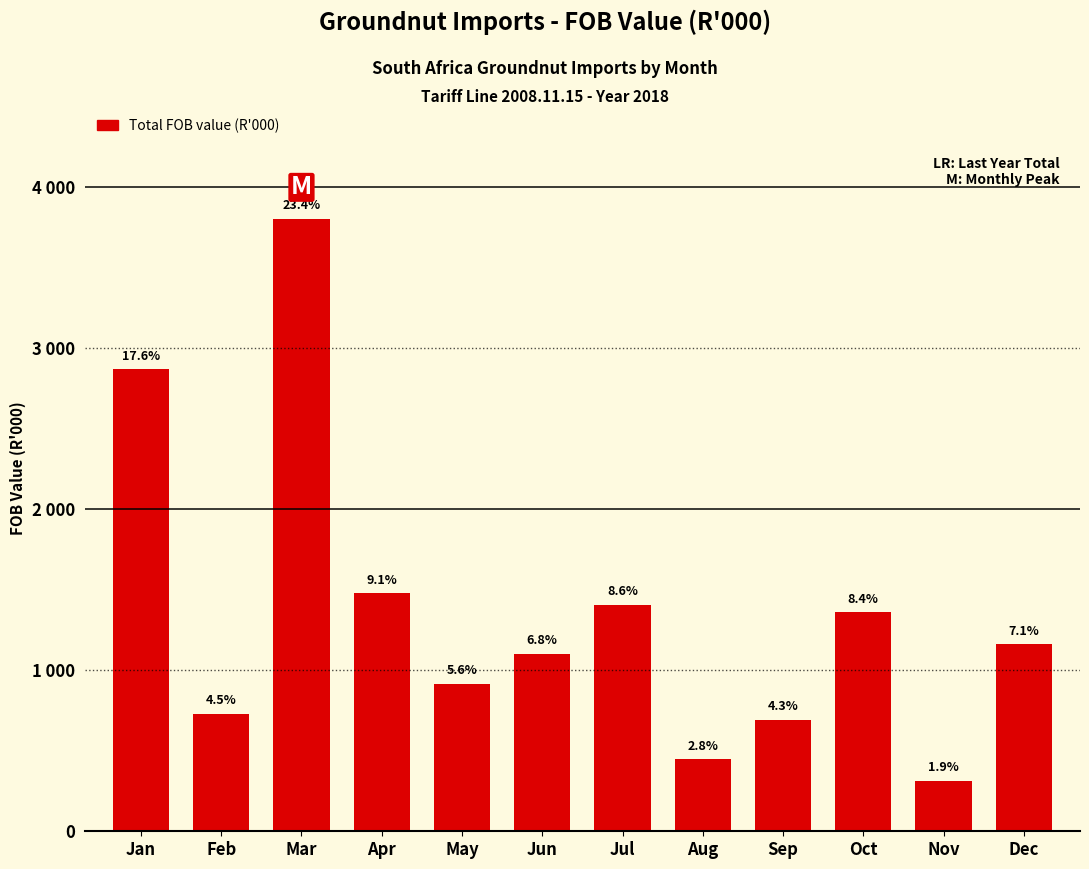

The chart shows a value of 1360.8 at Oct. True or false?

True